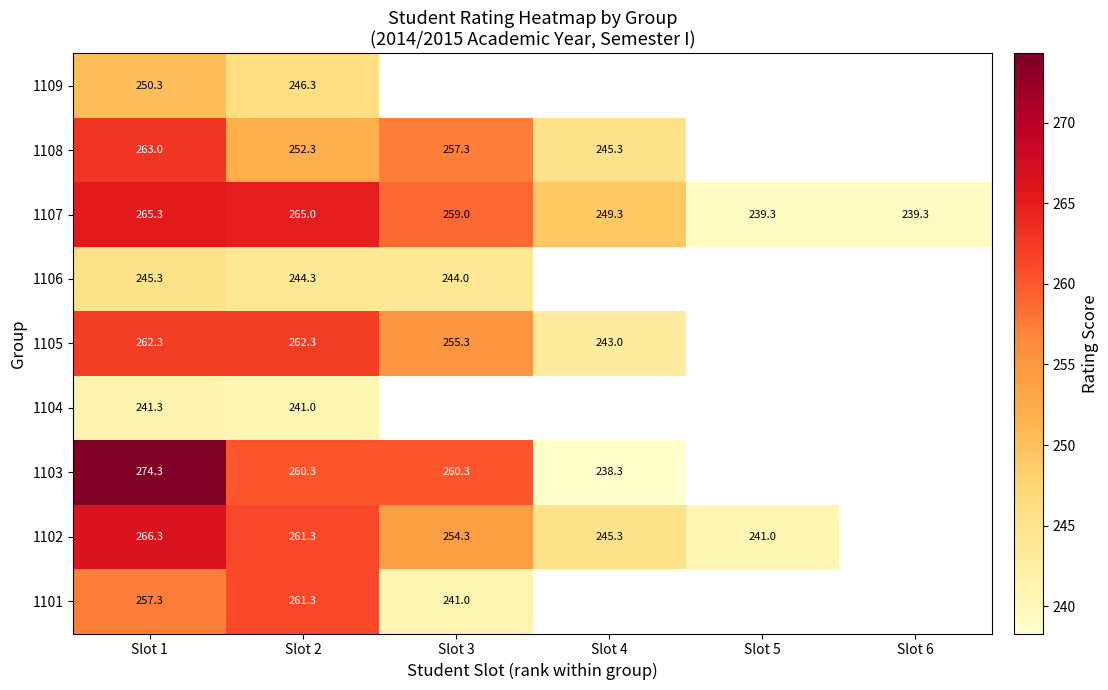

True or false: 1102 has a value of 114.7 at Slot 3.

False